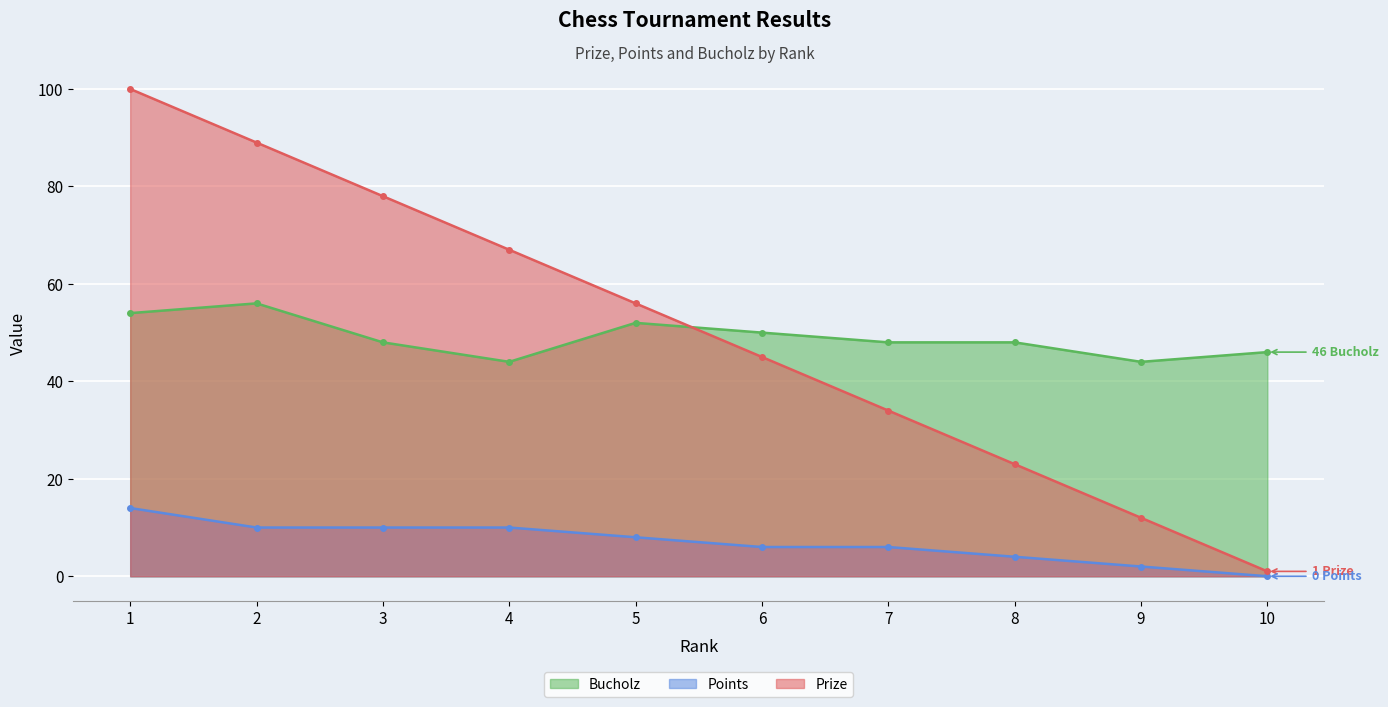

What is the greatest value displayed?

100